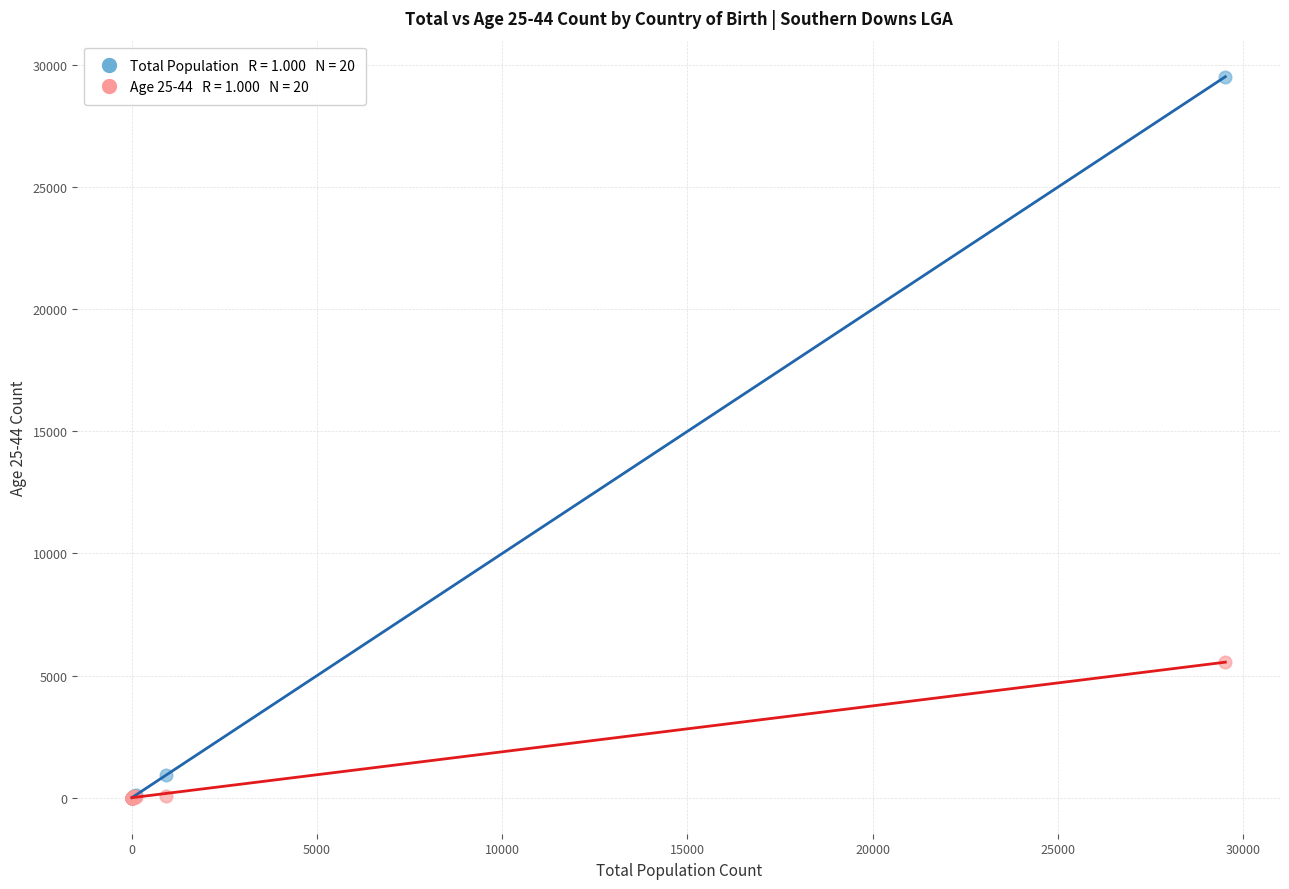

Across all series, what Y value is closest to 14761?

5550